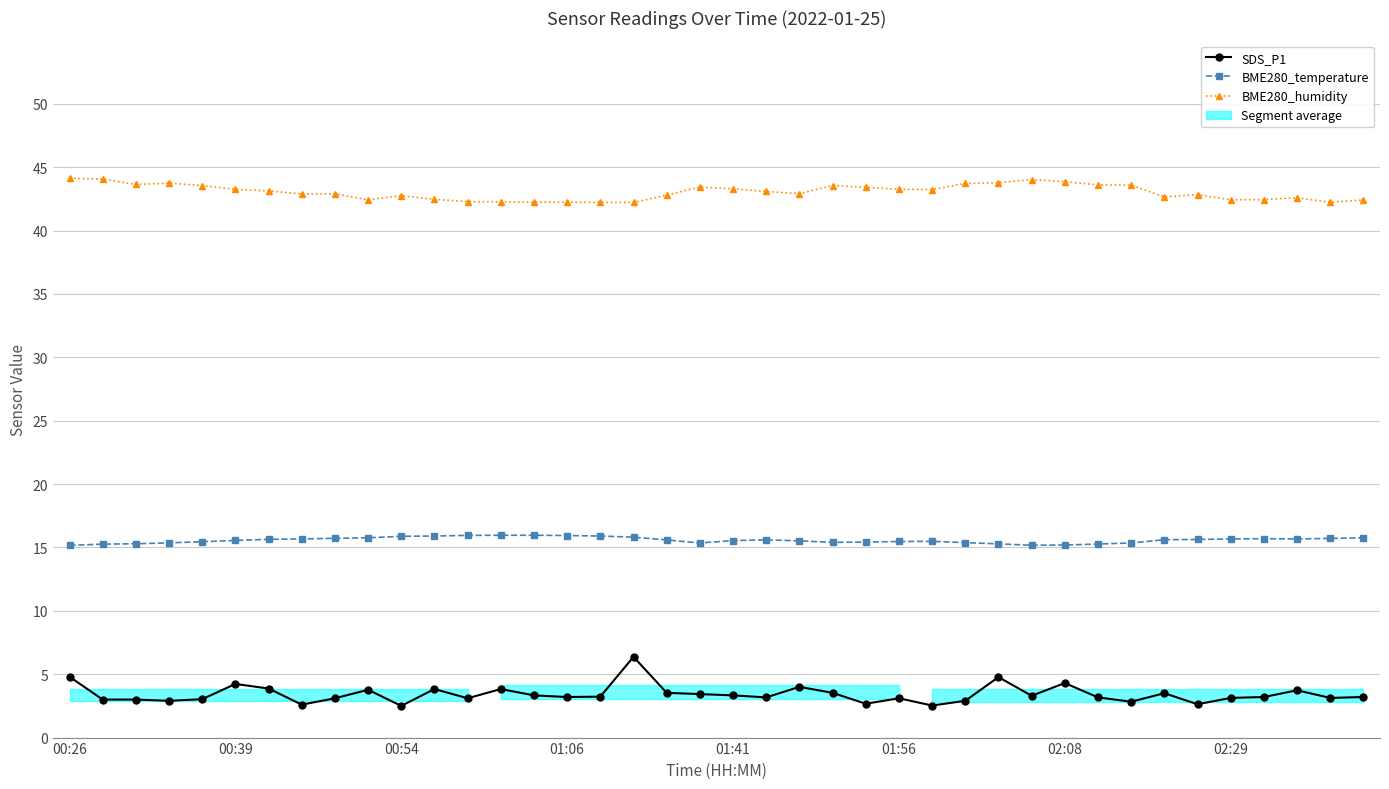

What is the difference between the SDS_P1 values at 37 and 29?

0.4